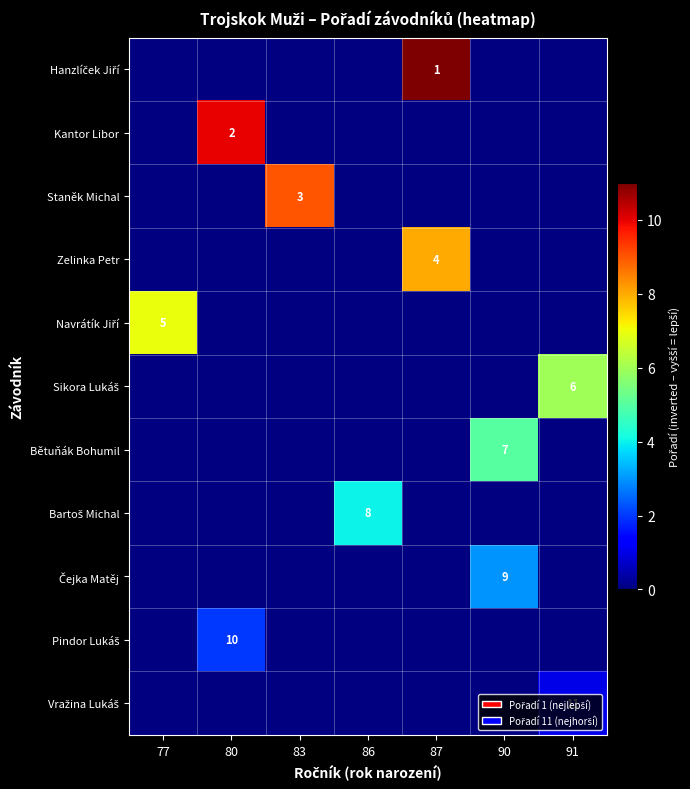

The Navrátík Jiří series shows 7.0 at 77. True or false?

True